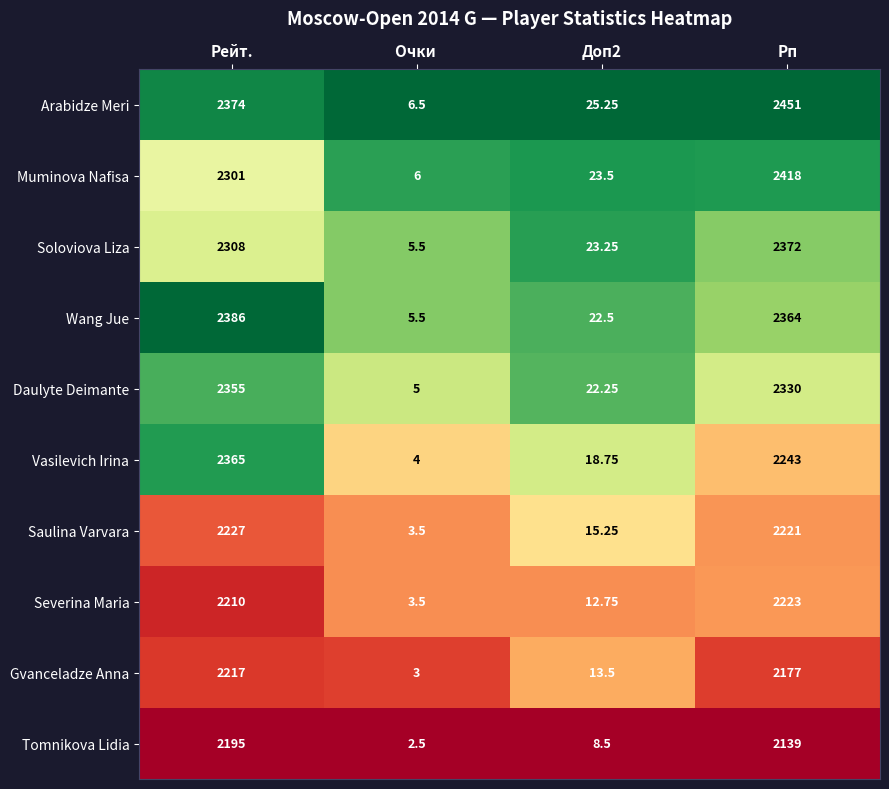

Which series has the largest range (max minus min)?

Arabidze Meri